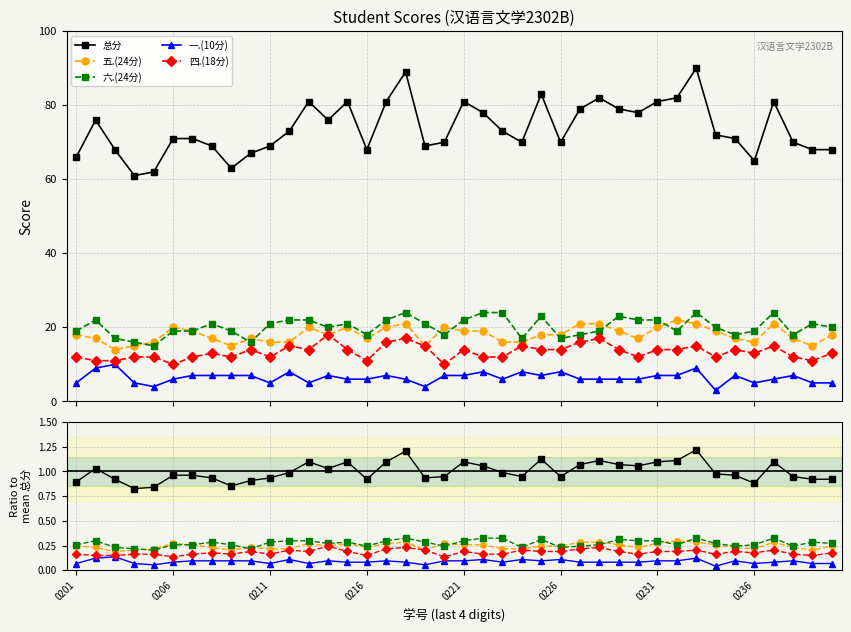

True or false: 一.(10分) and 六.(24分) intersect in this chart.

False